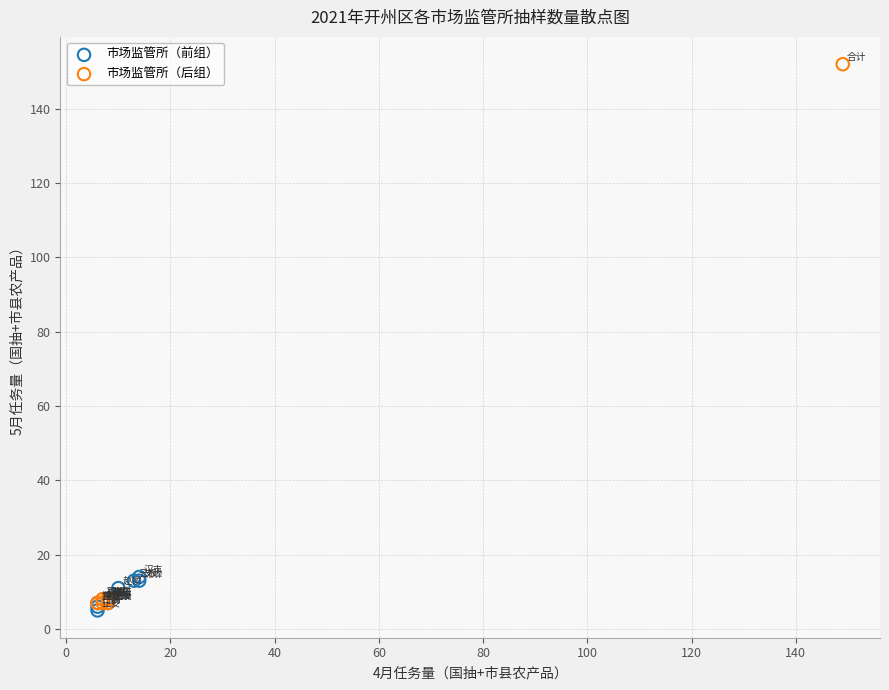

Which series has the widest spread of Y values?

市场监管所（后组）